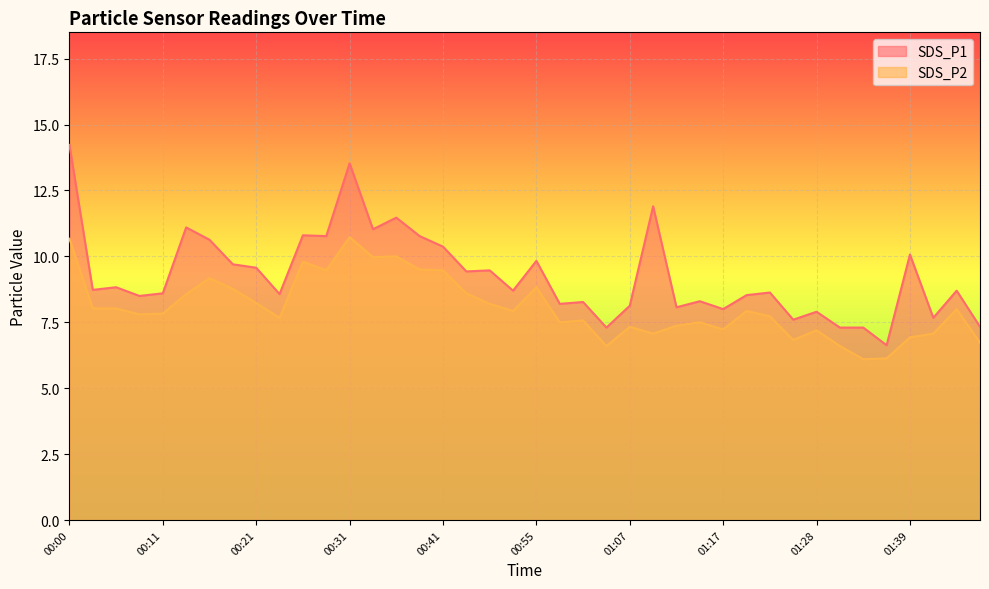

Is it true that SDS_P2 equals 3.4 at 00:26?

False